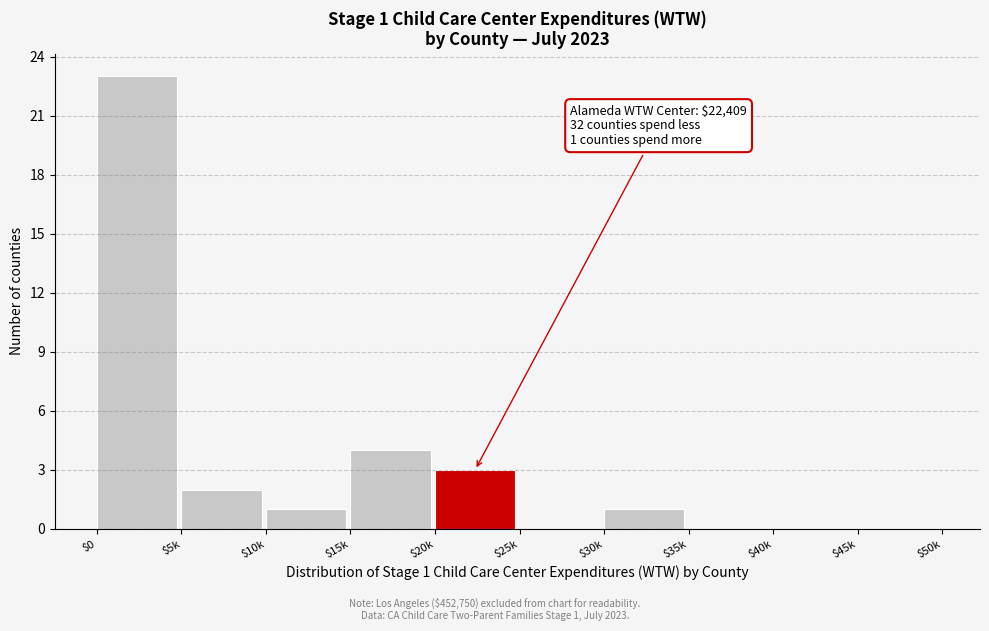

Which category has the highest value across all series?

$0